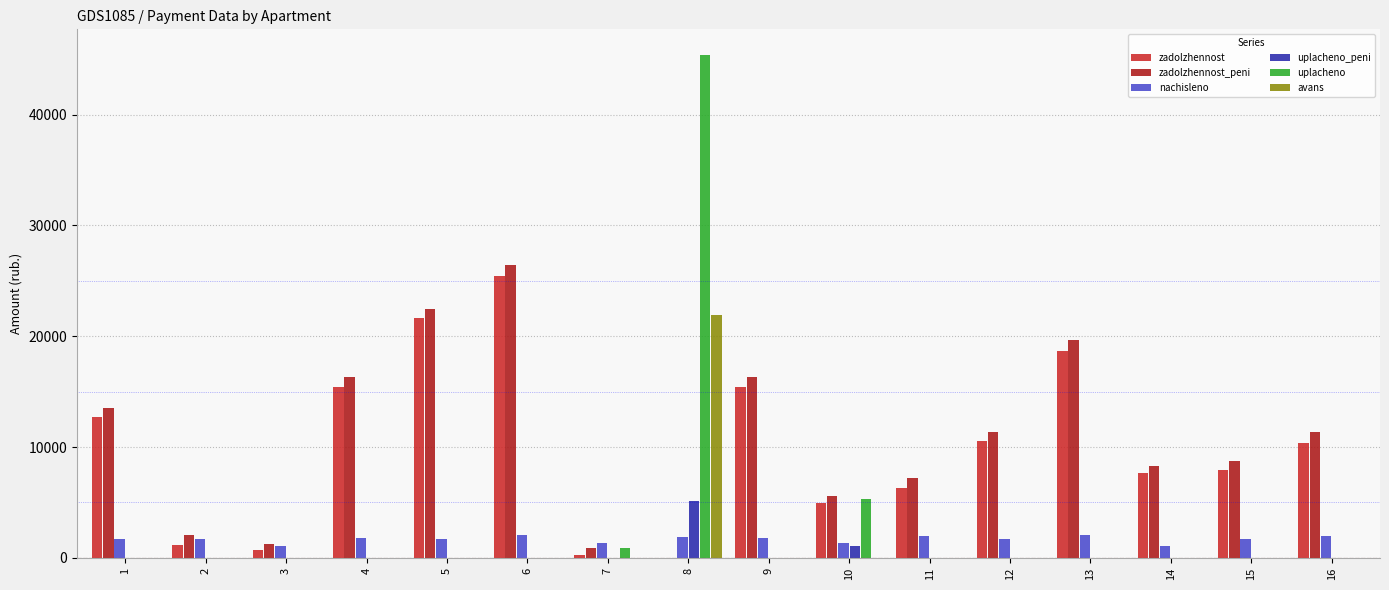

Between 6 and 16, which series saw the biggest shift?

zadolzhennost_peni